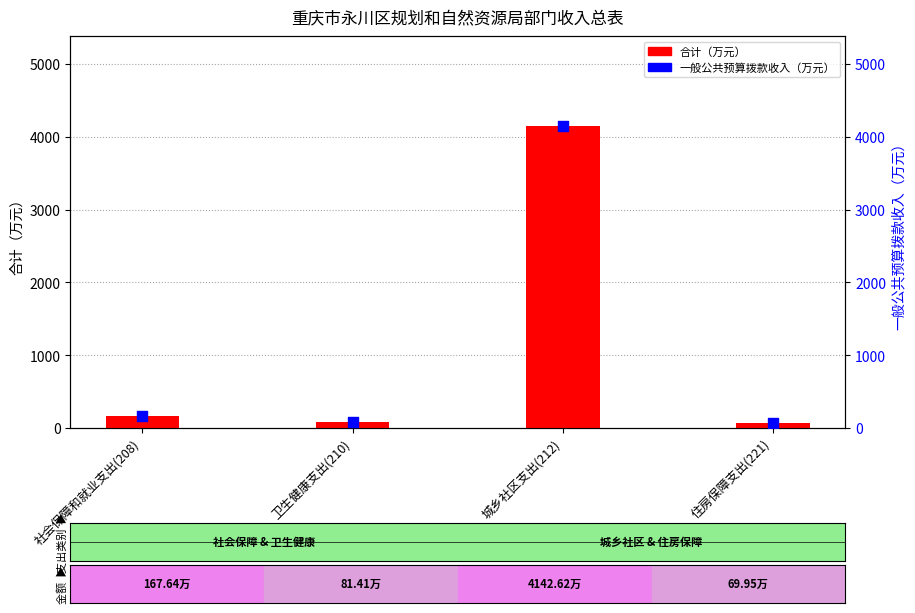

What is the total value across all series at 社会保障和就业支出(208)?

335.3